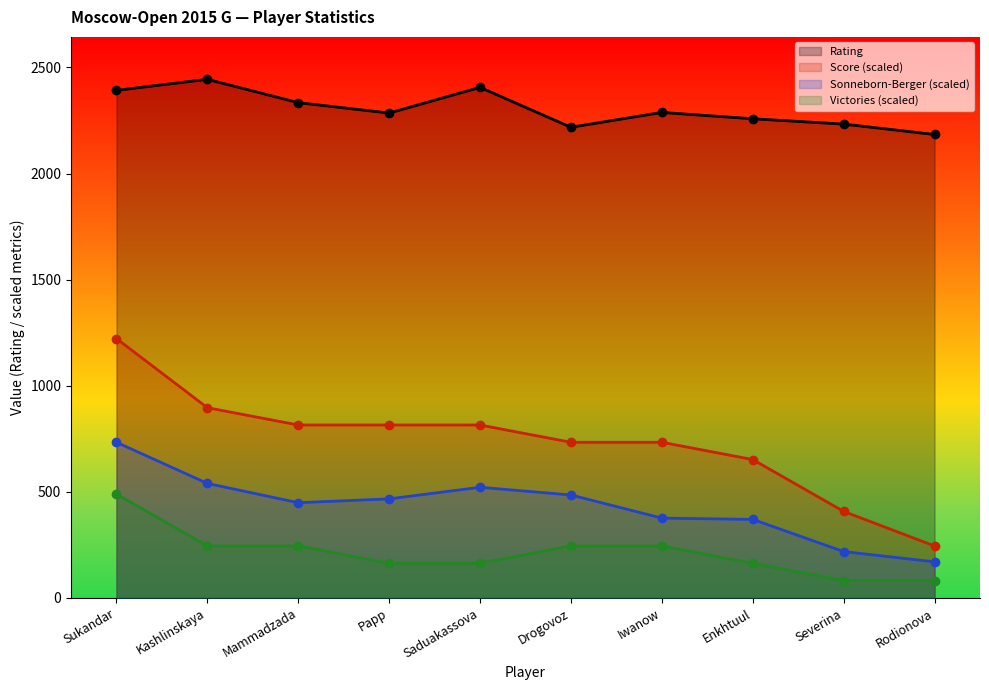

At how many categories does at least one series exceed 2060?

10